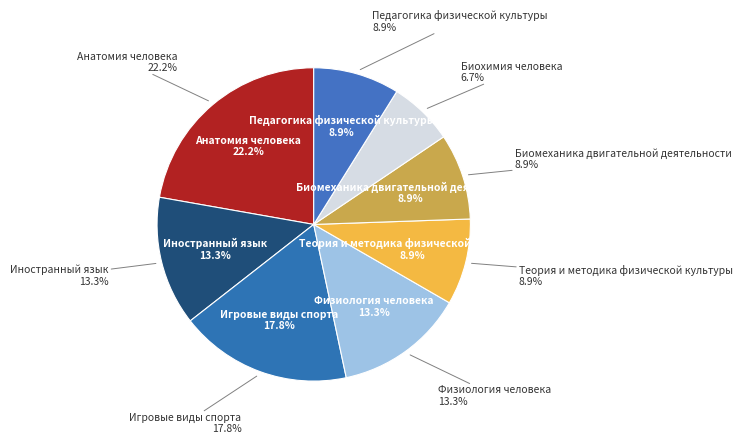

Does Биохимия человека account for over 50% of the chart?

No